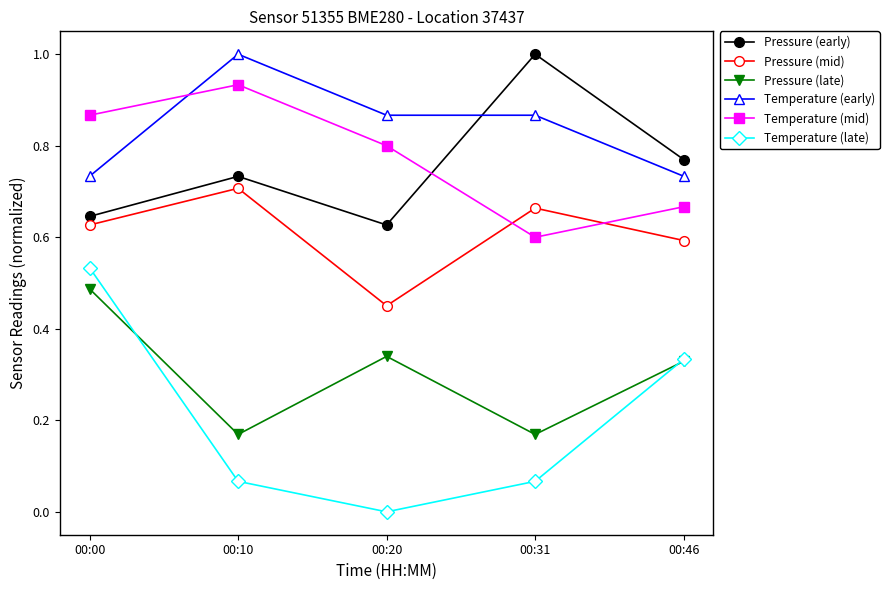

Which series has the widest spread of values?

Temperature (late)